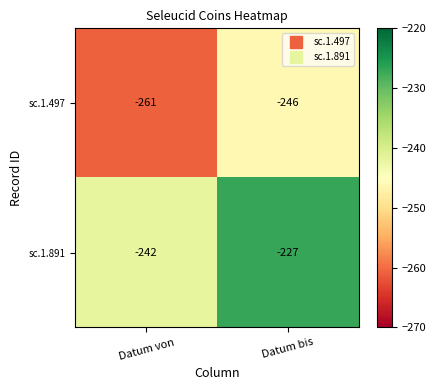

What is the difference between the maximum and minimum values in the sc.1.497 series?

15